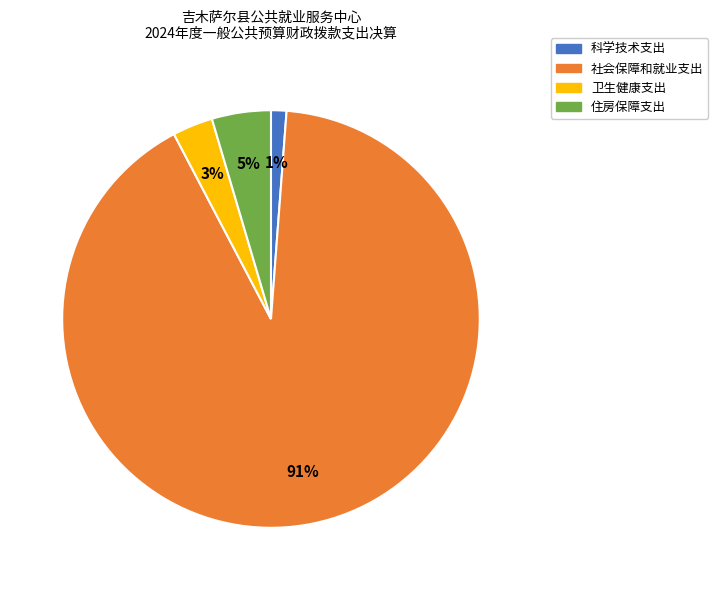

To the nearest percent, what percentage of the pie is 住房保障支出?

5%